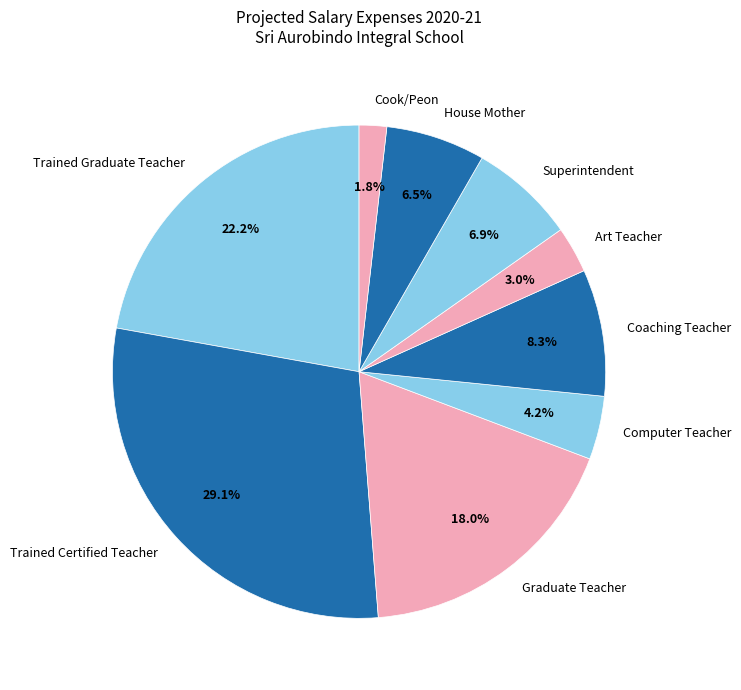

What is the smallest slice in the pie chart?

Cook/Peon